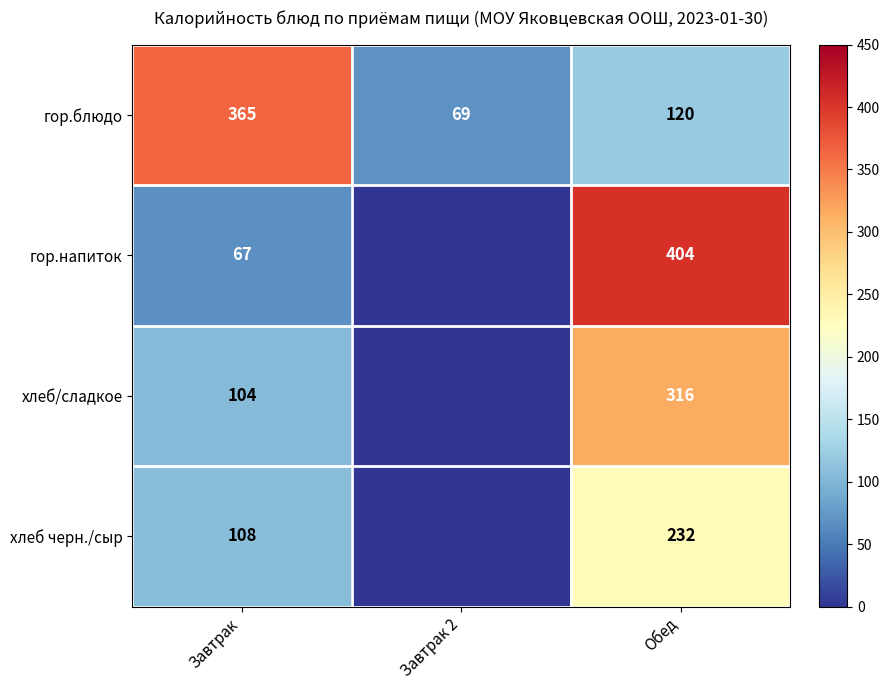

True or false: хлеб/сладкое has a value of 503 at Обед.

False